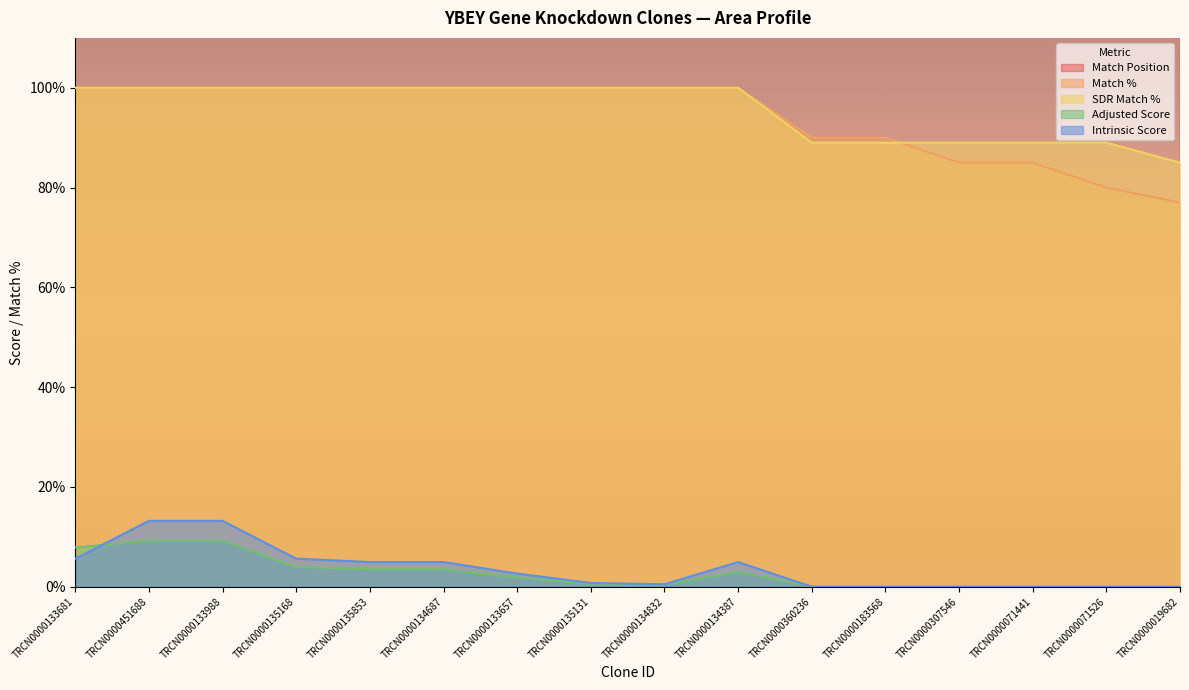

At which label is Adjusted Score closest to 4?

TRCN0000135168